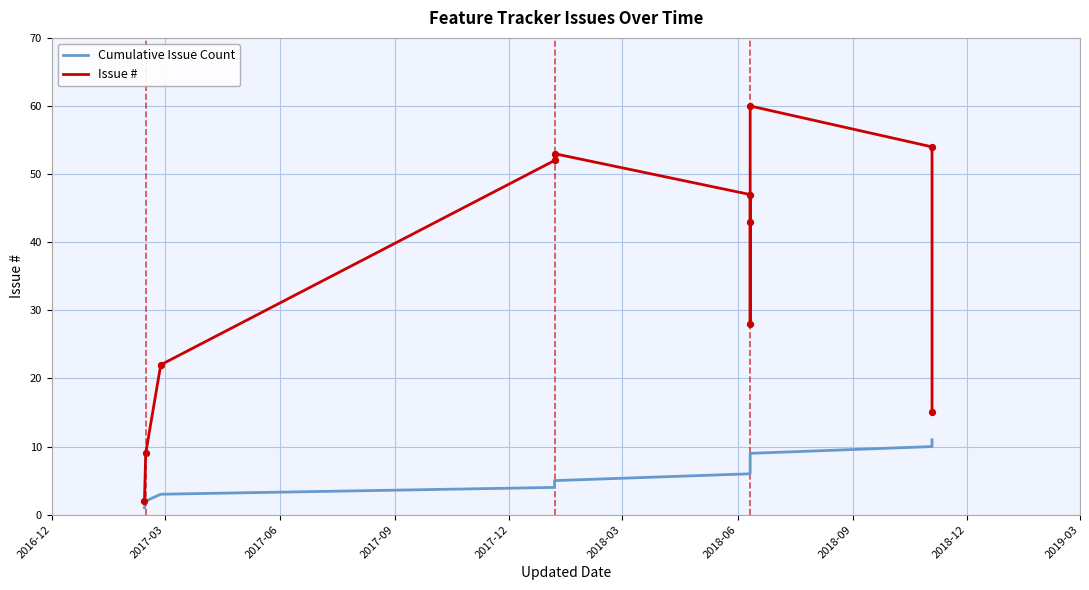

Is the value of Cumulative Issue Count at 2017-12 greater than the value of Issue # at 2017-06?

No